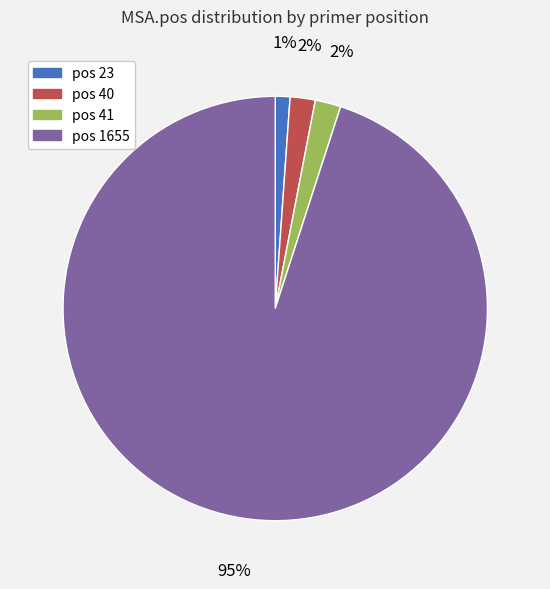

To the nearest percent, what is the difference between the largest and smallest slice percentages?

94%